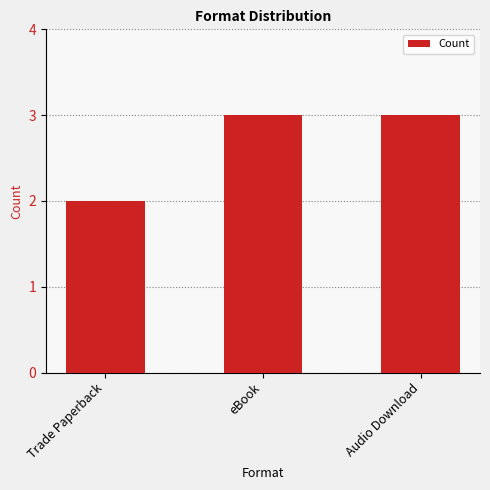

What is the label of the 1st bar from the right?

Audio Download